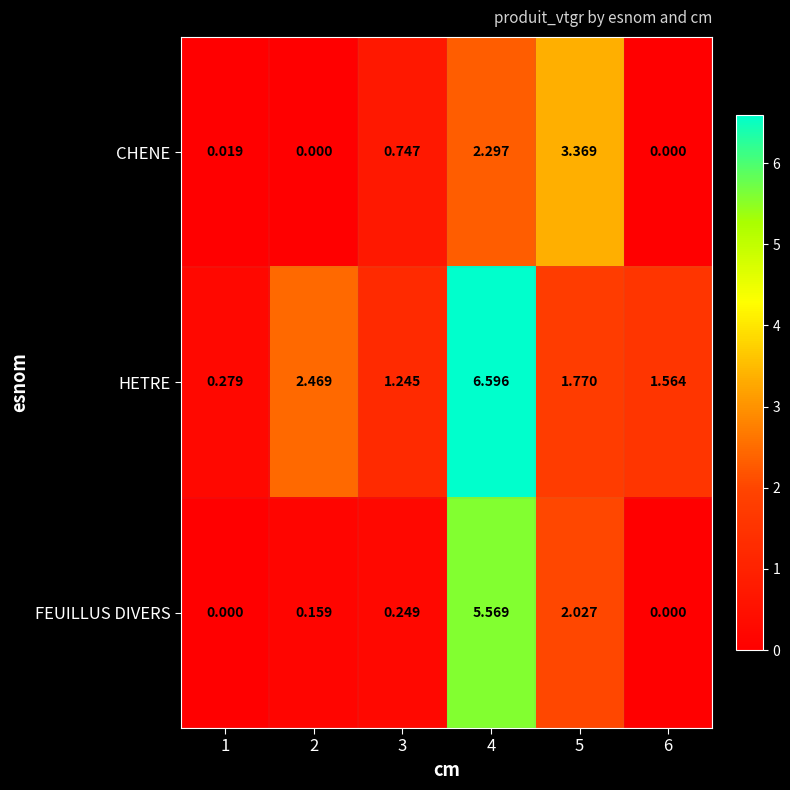

Which label corresponds to the largest value in the chart?

4